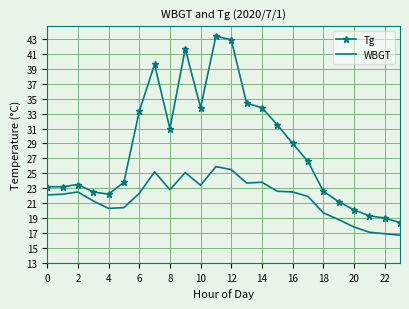

True or false: Tg and WBGT cross at least once.

False